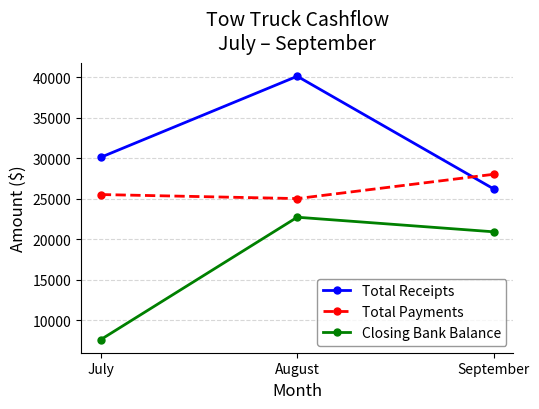

Rank the series at September from lowest to highest value.

Closing Bank Balance, Total Receipts, Total Payments